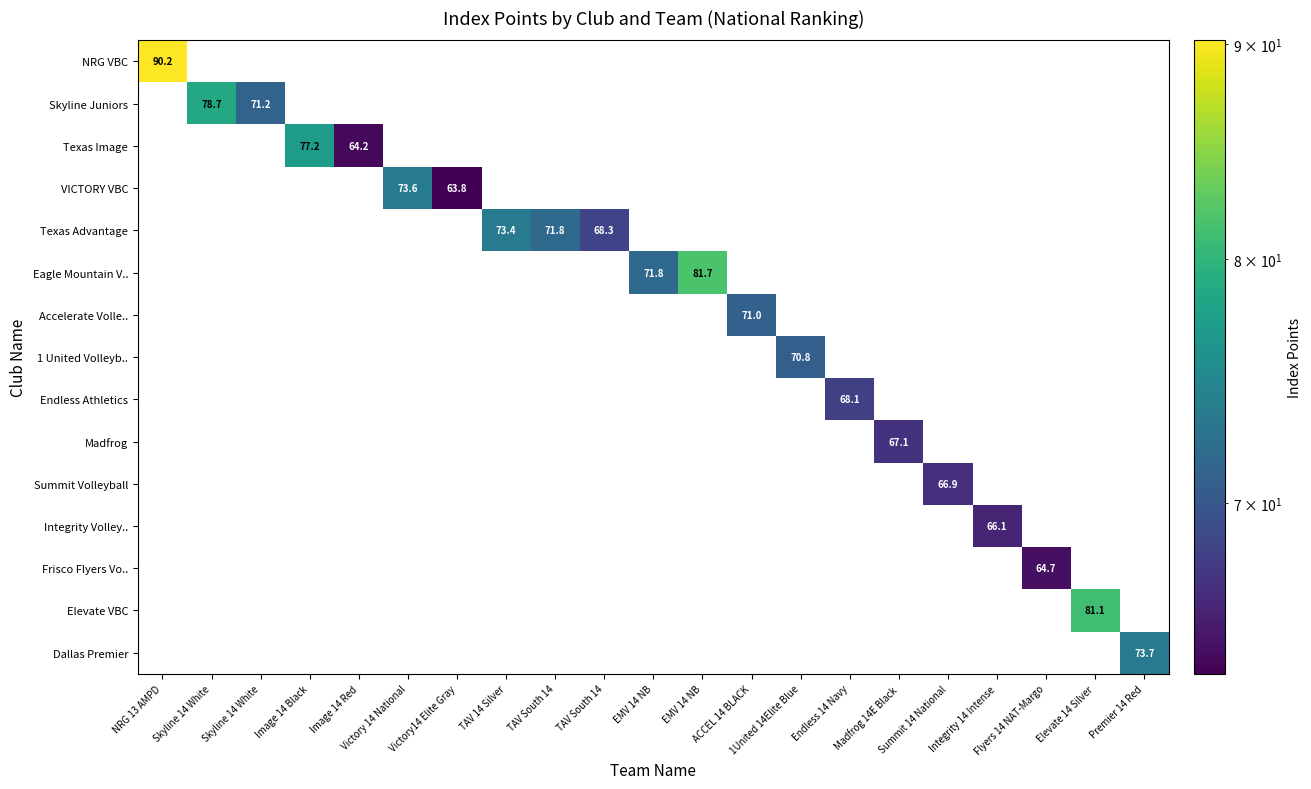

The Dallas Premier series shows 73.7 at Premier 14 Red. True or false?

True